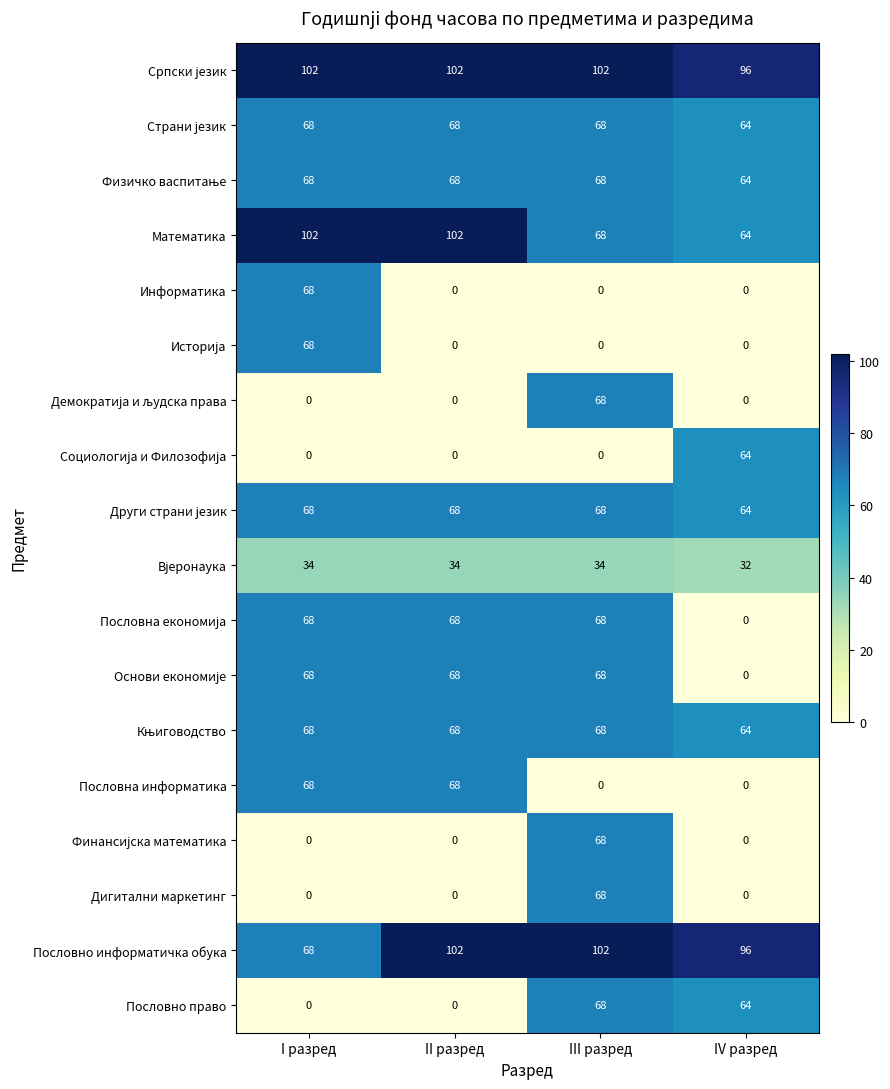

What is the spread (max minus min) of values at II разред?

102